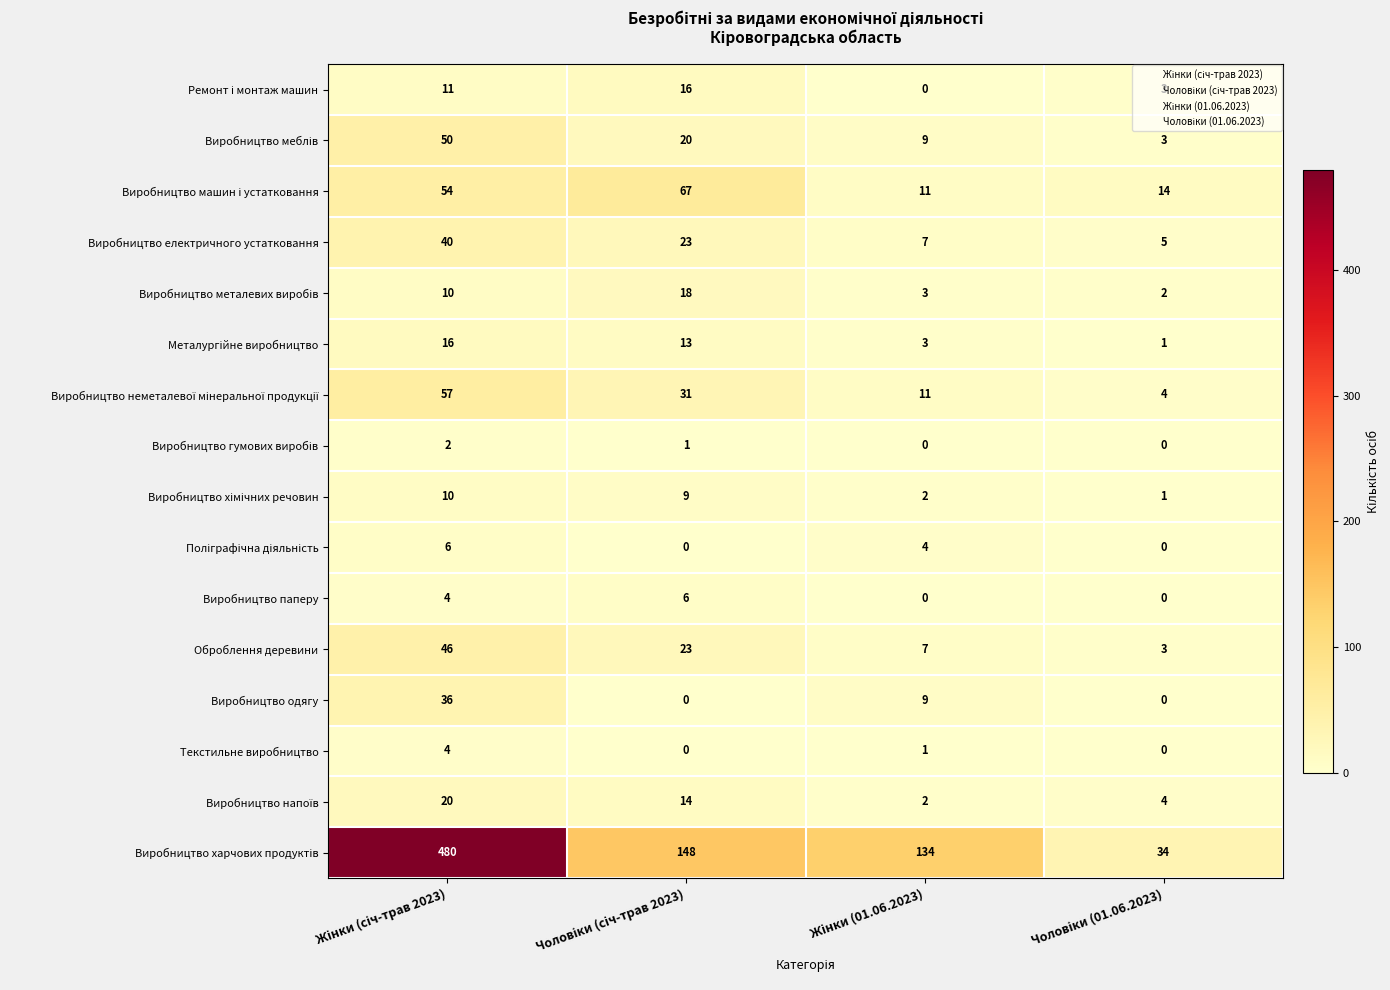

What is the difference between the second highest and minimum values in the Виробництво одягу series?

9